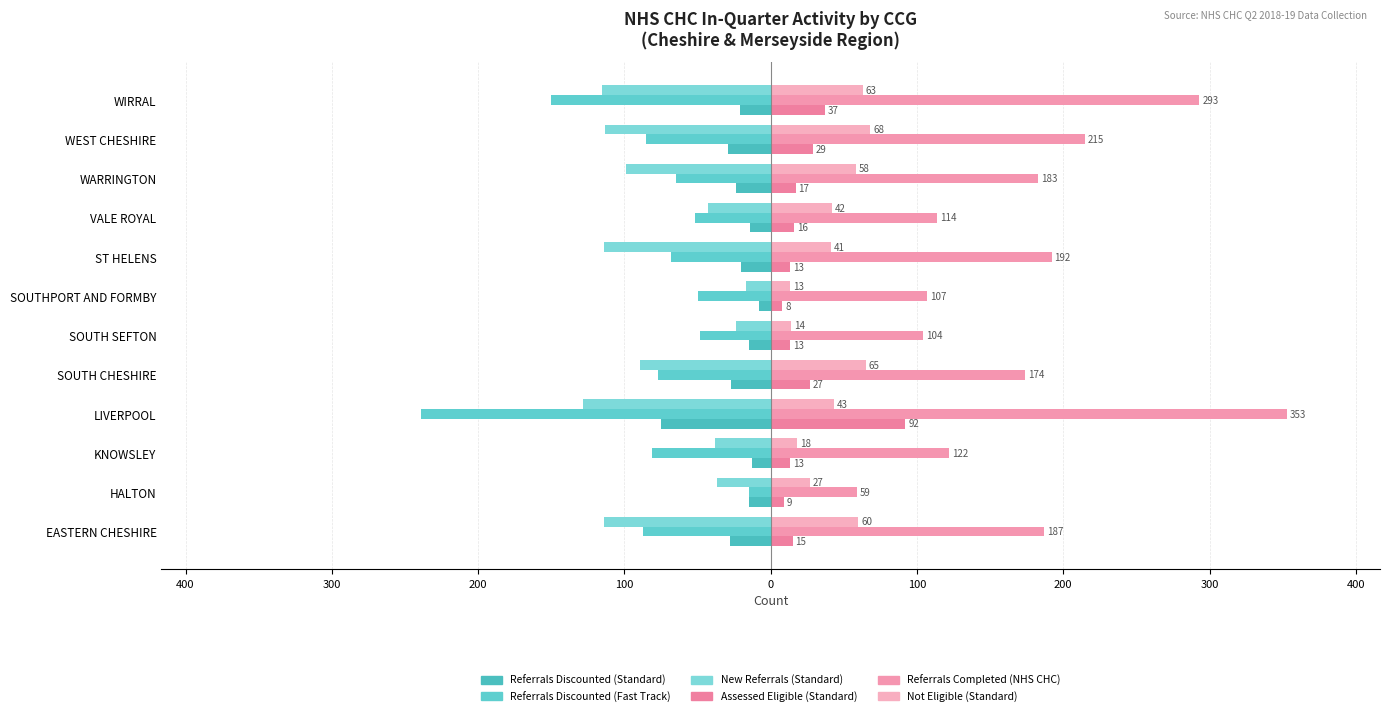

How many values in the Referrals Discounted (Fast Track) series are below -68?

6